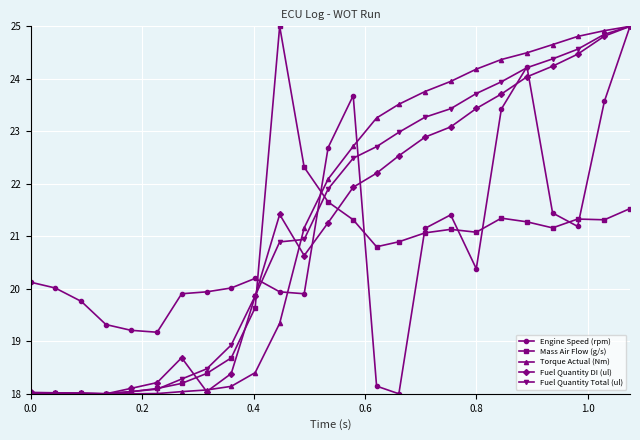

What is the minimum value for Mass Air Flow (g/s)?

18.0